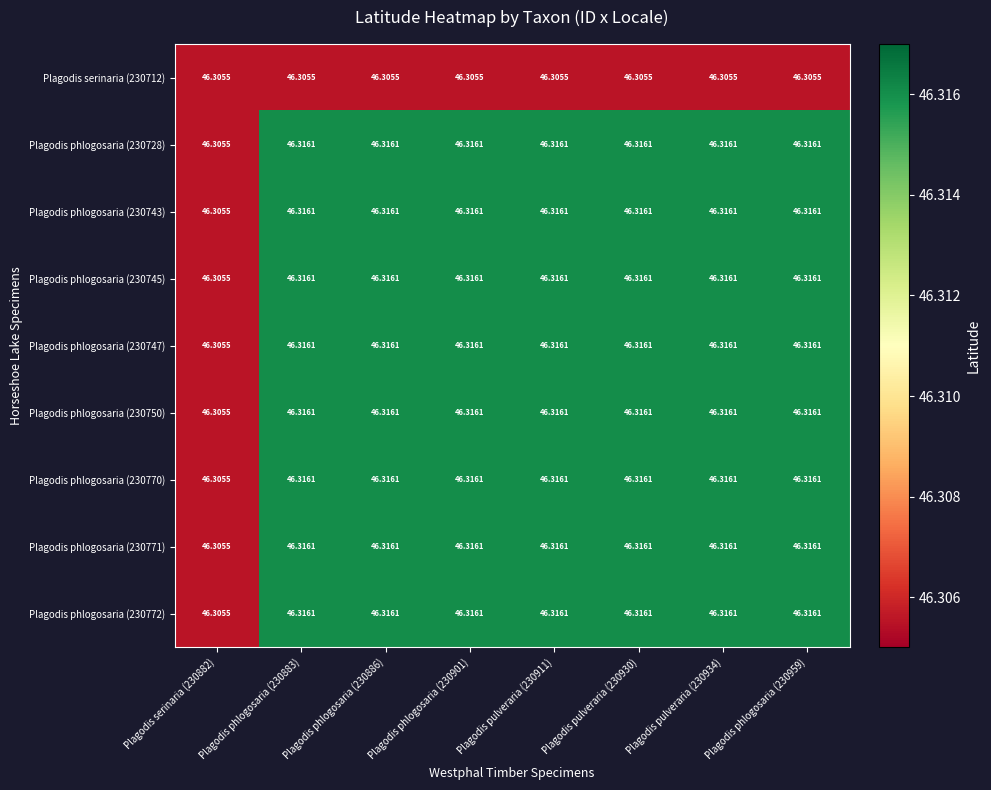

What is the greatest value displayed?

46.3